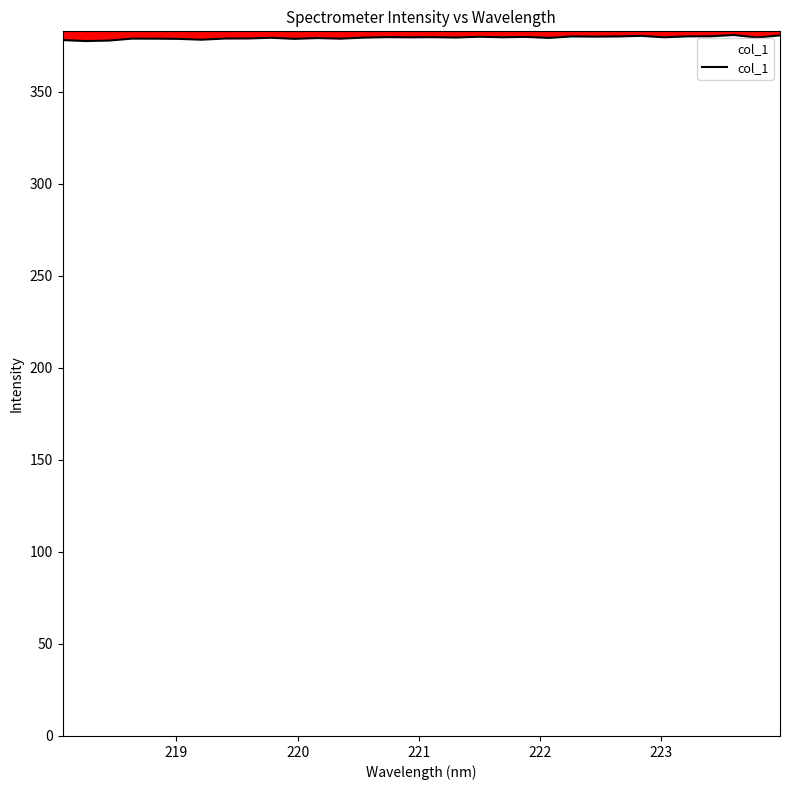

What is the minimum value shown in the chart?

377.6